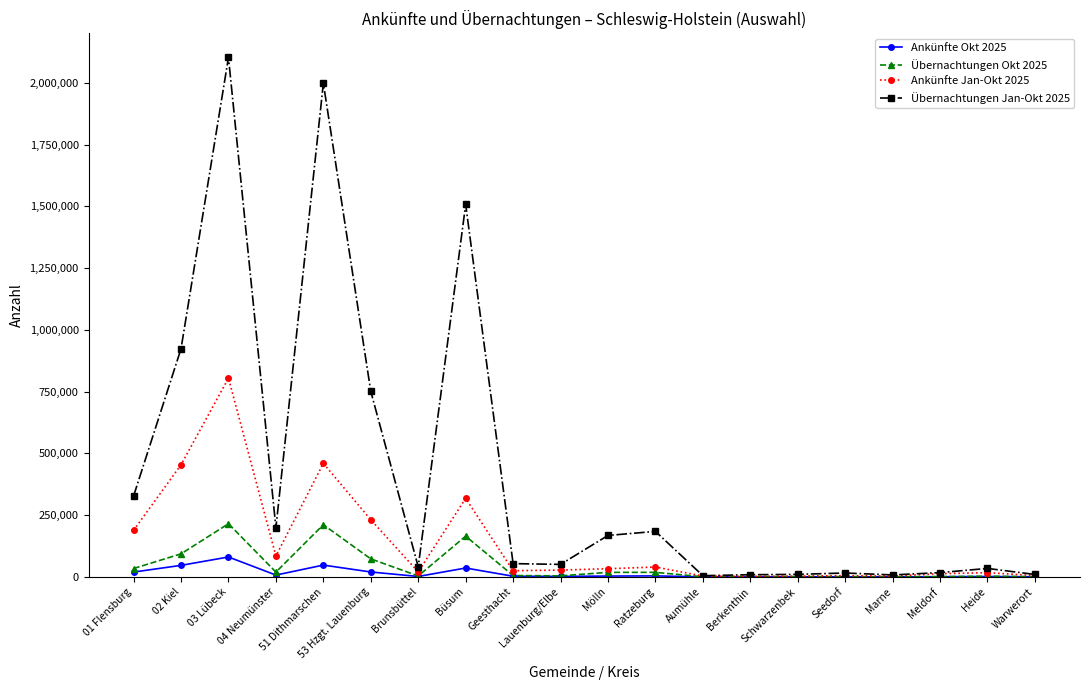

What is the label of the 6th point from the left?

53 Hzgt. Lauenburg